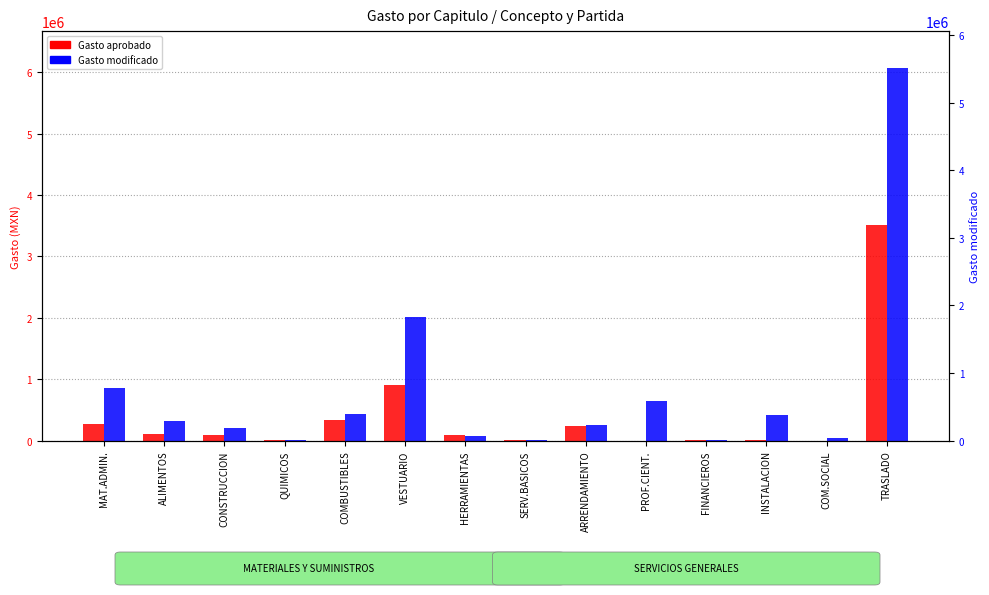

Between SERV.BASICOS and COM.SOCIAL, which series saw the biggest shift?

Gasto modificado